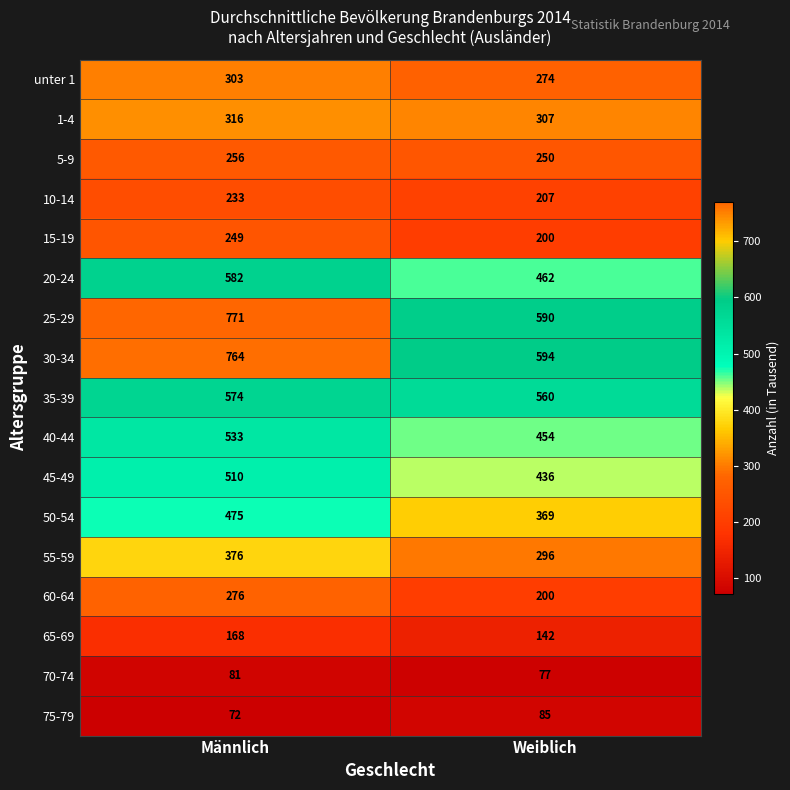

What is the difference between the unter 1 values at Männlich and Weiblich?

29